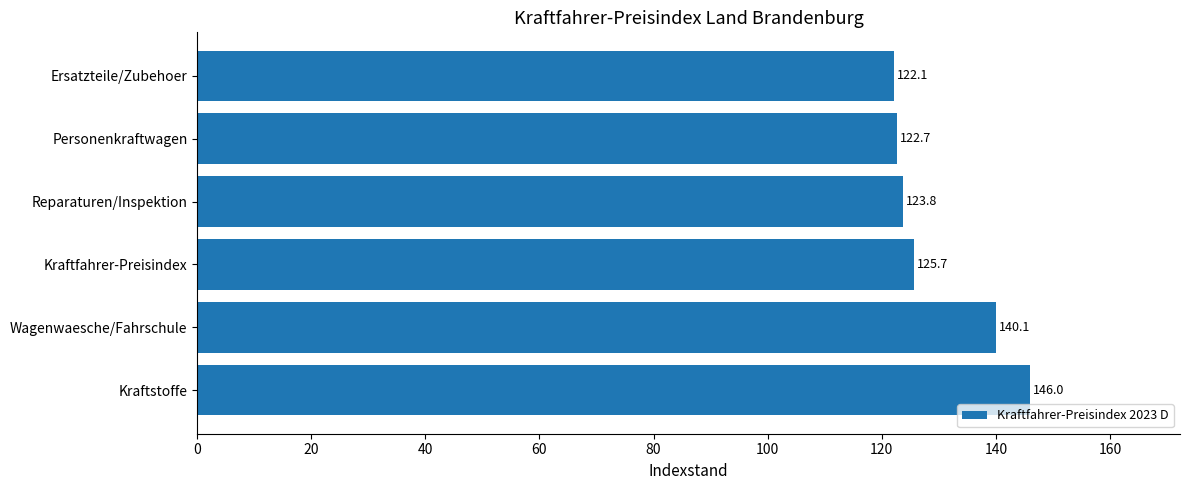

Between Wagenwaesche/Fahrschule and Kraftstoffe, which is larger?

Kraftstoffe